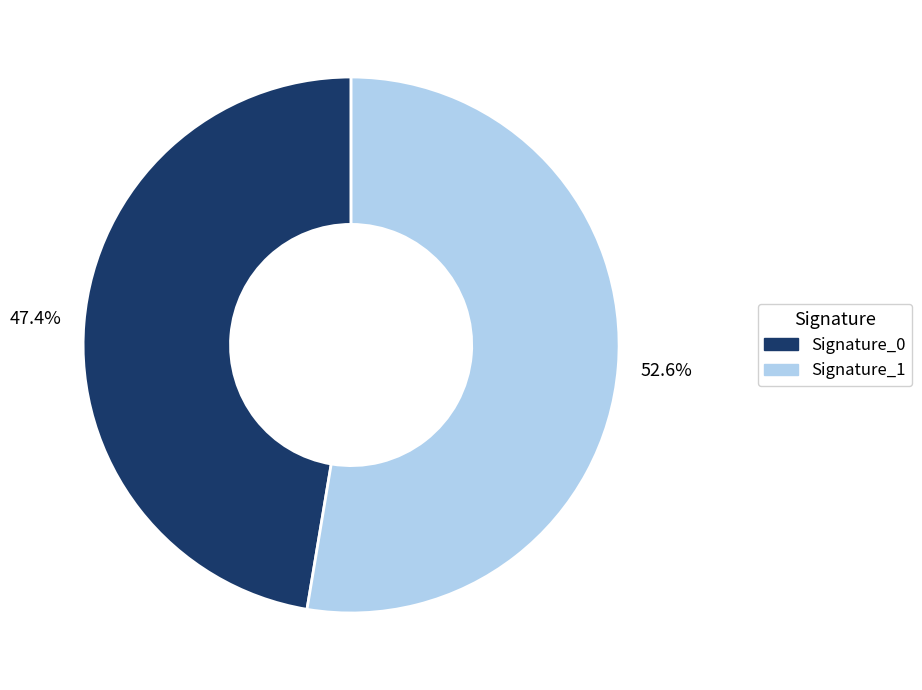

Between Signature_0 and Signature_1, which is larger?

Signature_1